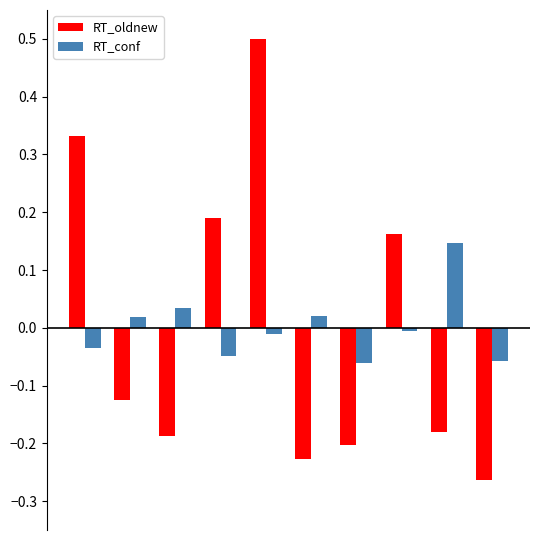

What is the difference between the maximum and second lowest values in the RT_oldnew series?

0.7